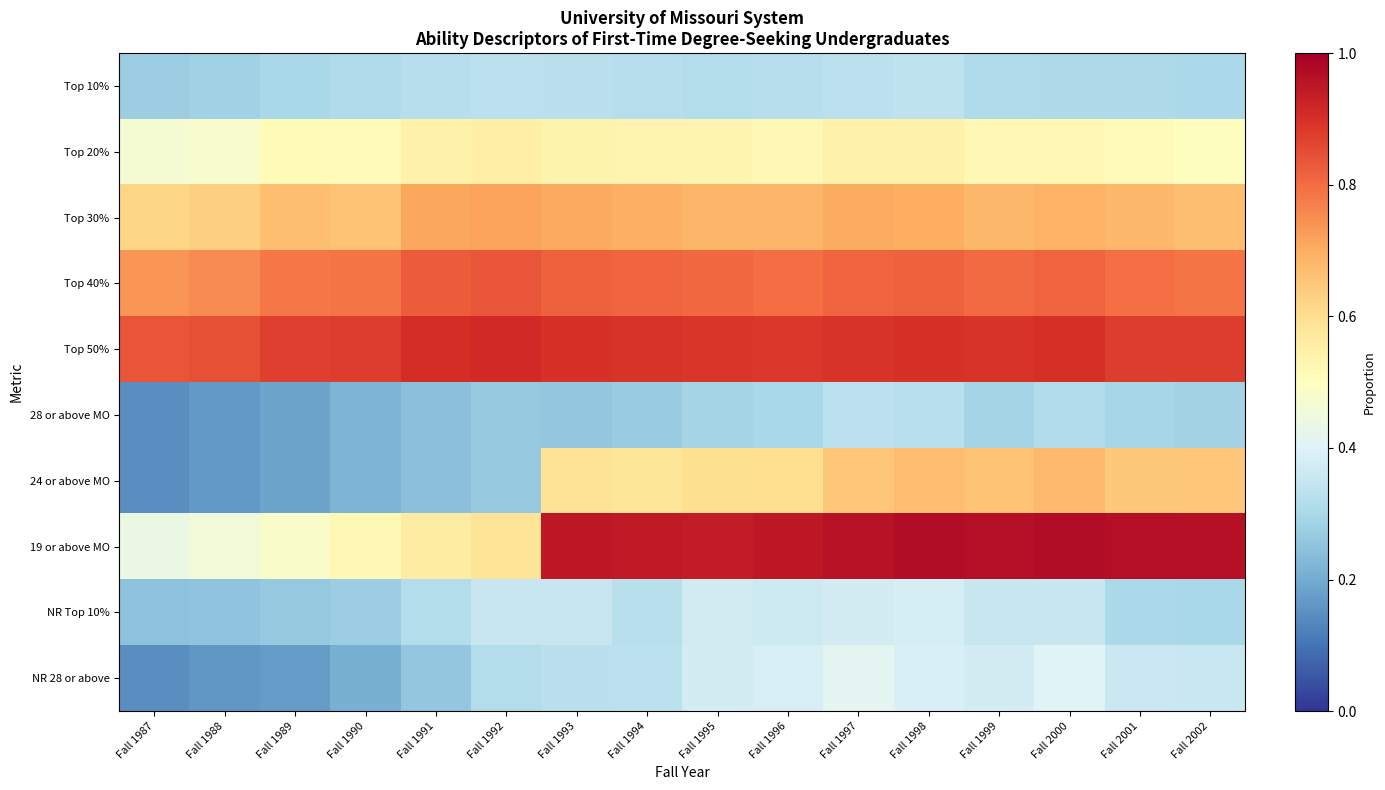

Rank the series at Fall 1999 from lowest to highest value.

28 or above MO, Top 10%, NR Top 10%, NR 28 or above, Top 20%, 24 or above MO, Top 30%, Top 40%, Top 50%, 19 or above MO